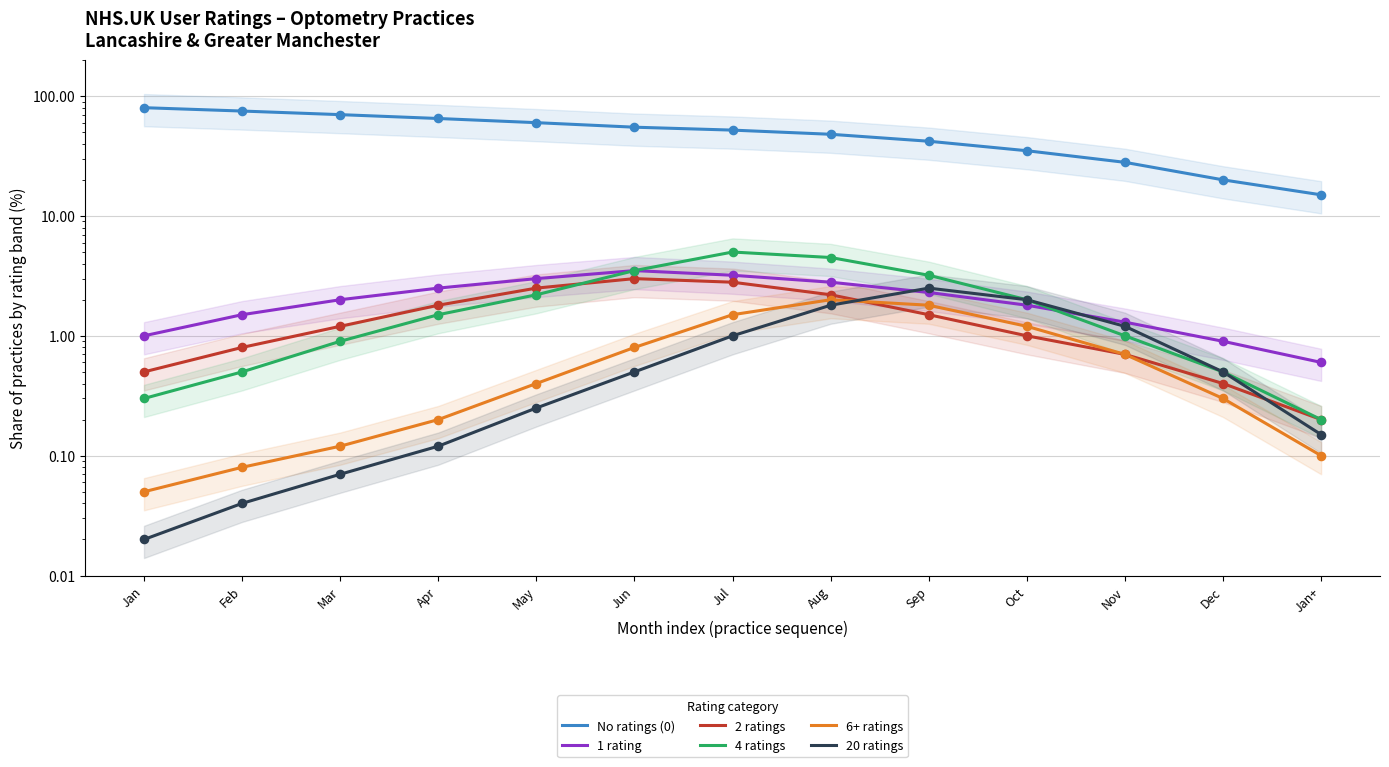

What is the total value across all series at Jan?

81.9